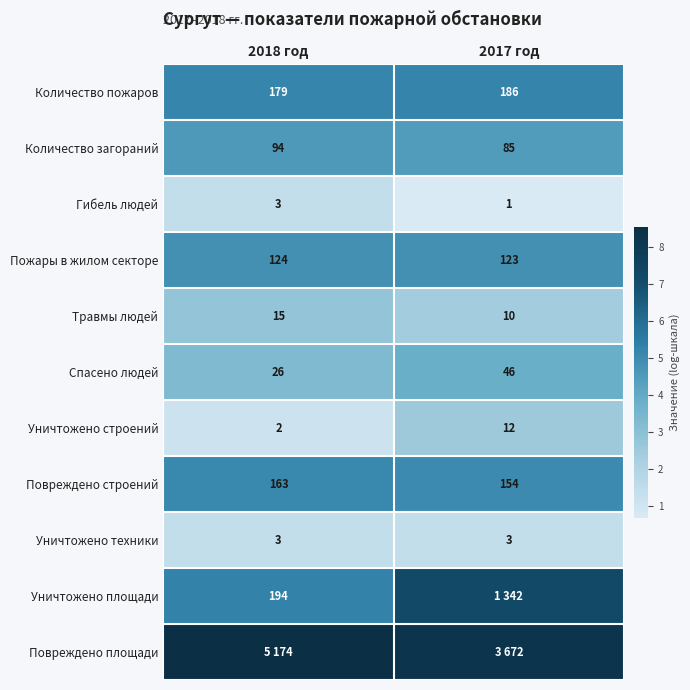

Is the value of Повреждено строений at 2018 год greater than the value of Пожары в жилом секторе at 2017 год?

Yes